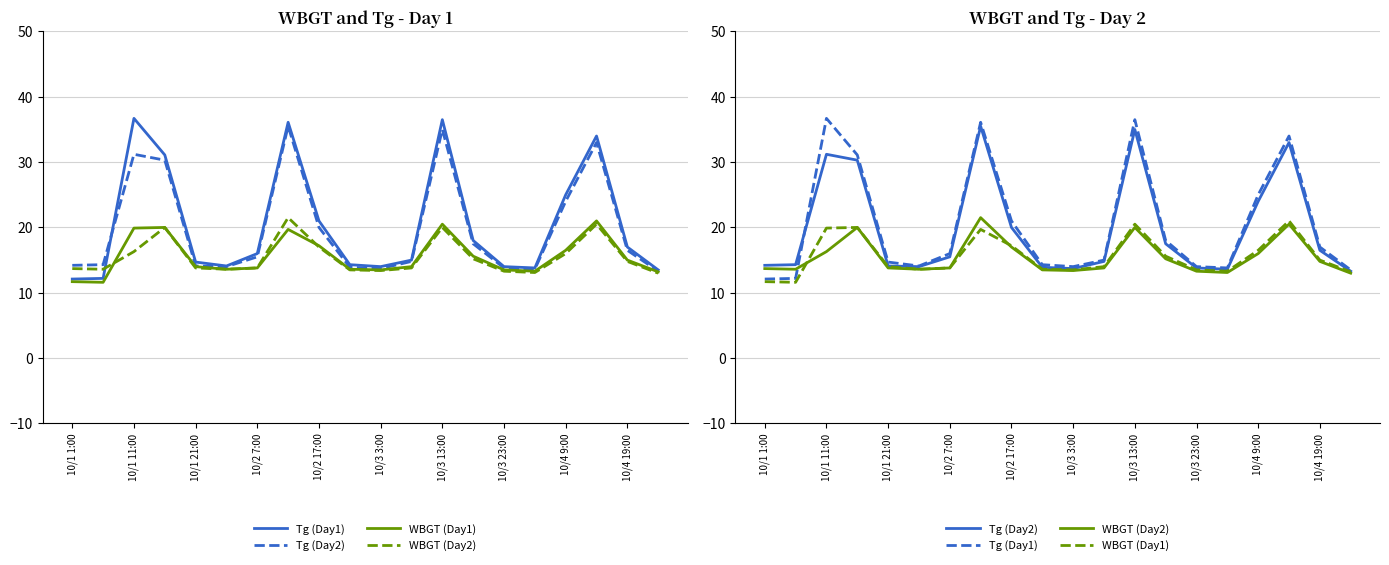

At how many categories does at least one series exceed 19?

7